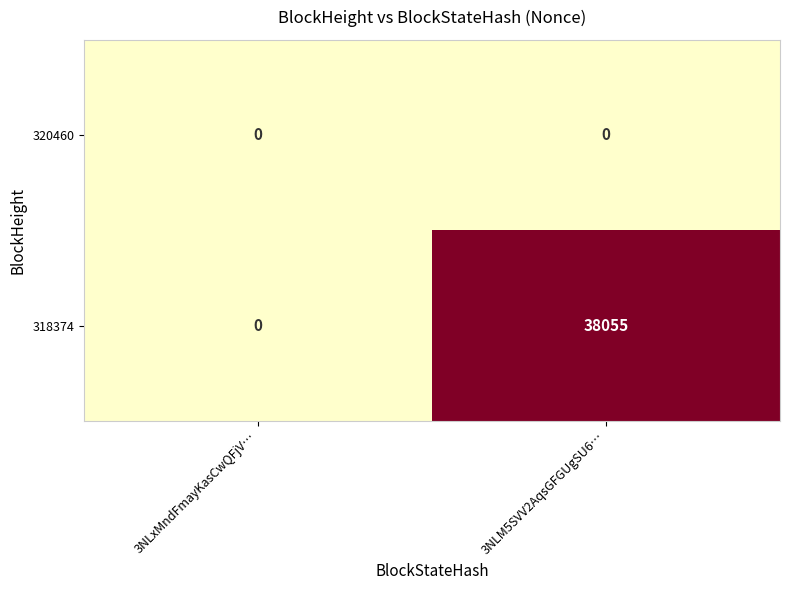

The 318374 series shows 0 at 3NLxMndFmayKasCwQFjV…. True or false?

True